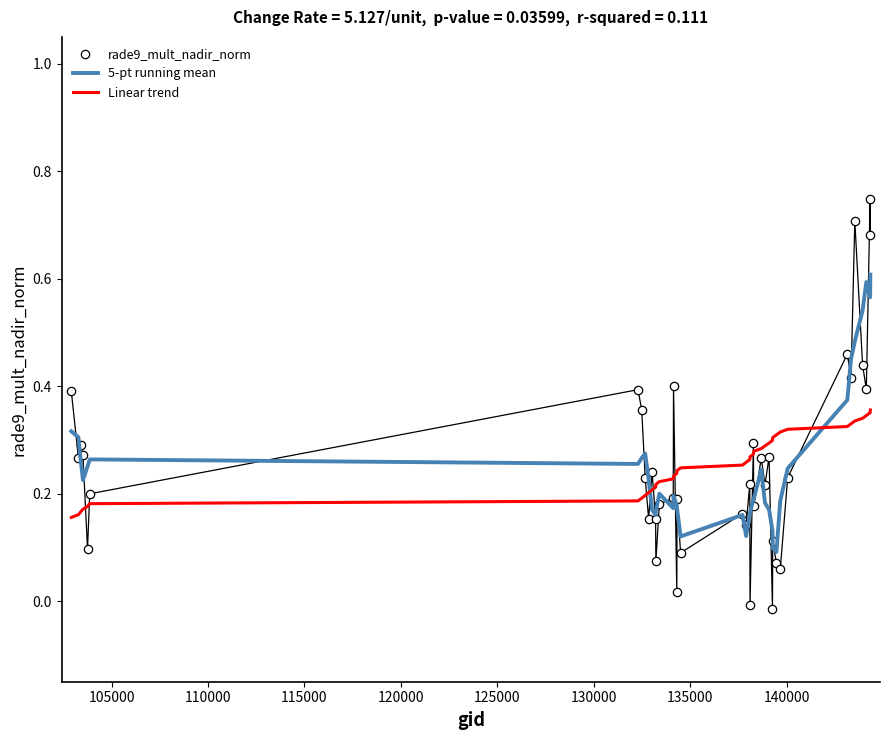

True or false: rade9_mult_nadir_norm and Linear trend cross at least once.

True